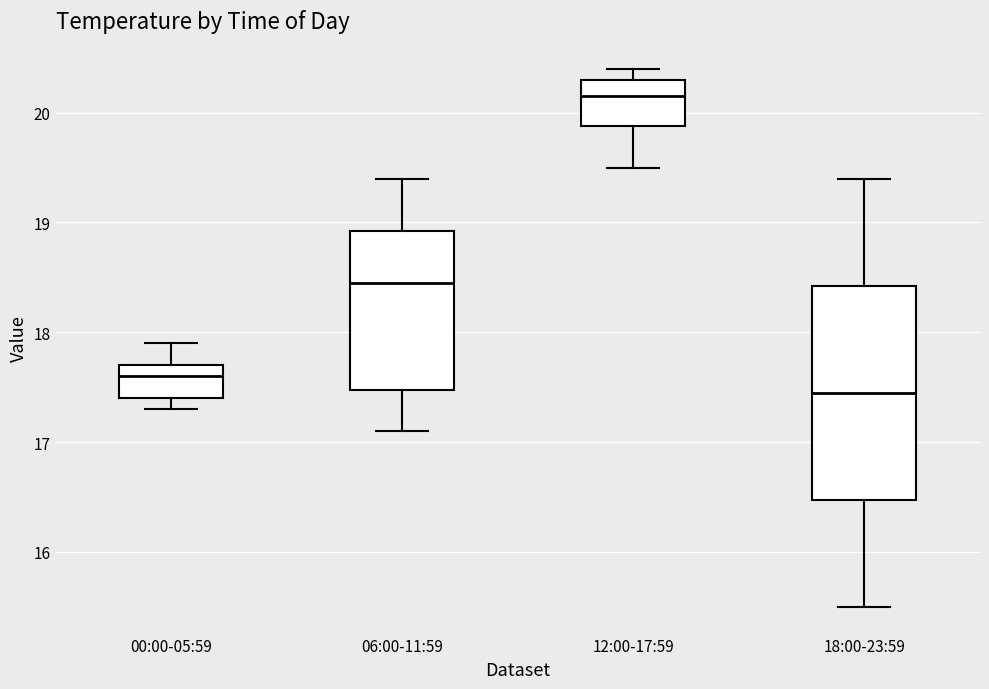

Reading left to right, read every box against the y-axis: the position of its median line, the range the box covers, and the ends of its whiskers. The values are not printed on the chart, so give them approximately, as read against the axis.

00:00-05:59: median 17.6, box 17.4 to 17.7, whiskers 17.3 to 17.9
06:00-11:59: median 18.5, box 17.5 to 18.9, whiskers 17.1 to 19.4
12:00-17:59: median 20.2, box 19.9 to 20.3, whiskers 19.5 to 20.4
18:00-23:59: median 17.5, box 16.5 to 18.4, whiskers 15.5 to 19.4